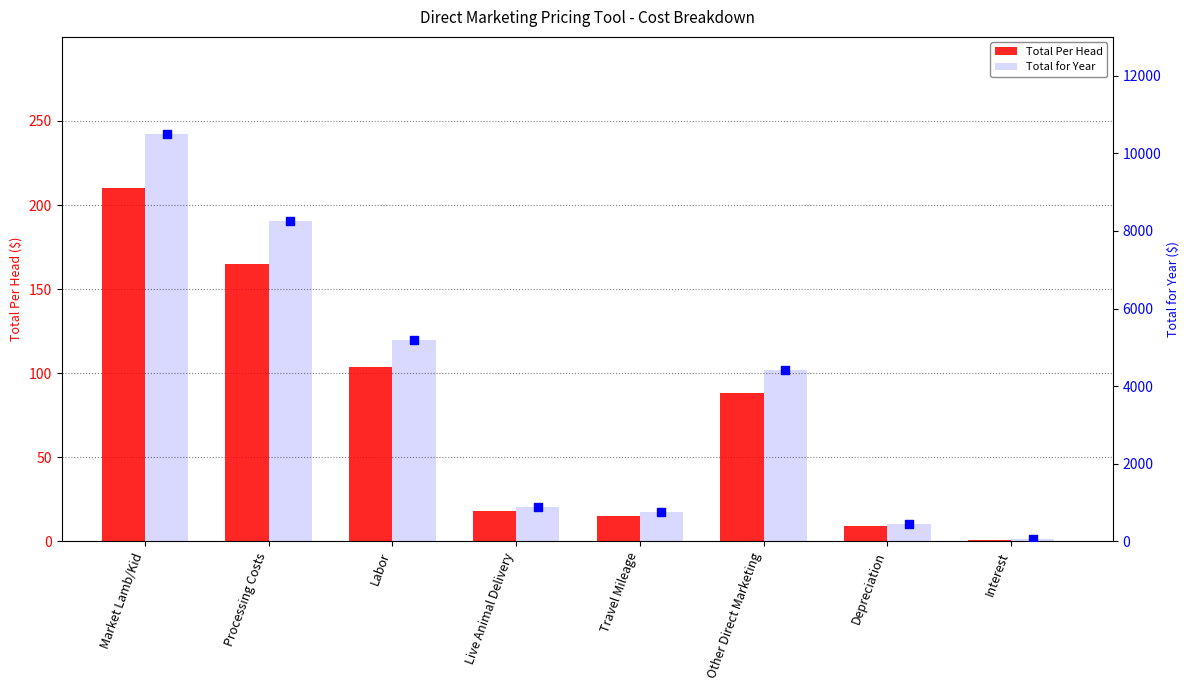

At which category is the sum across all series the highest?

Market Lamb/Kid